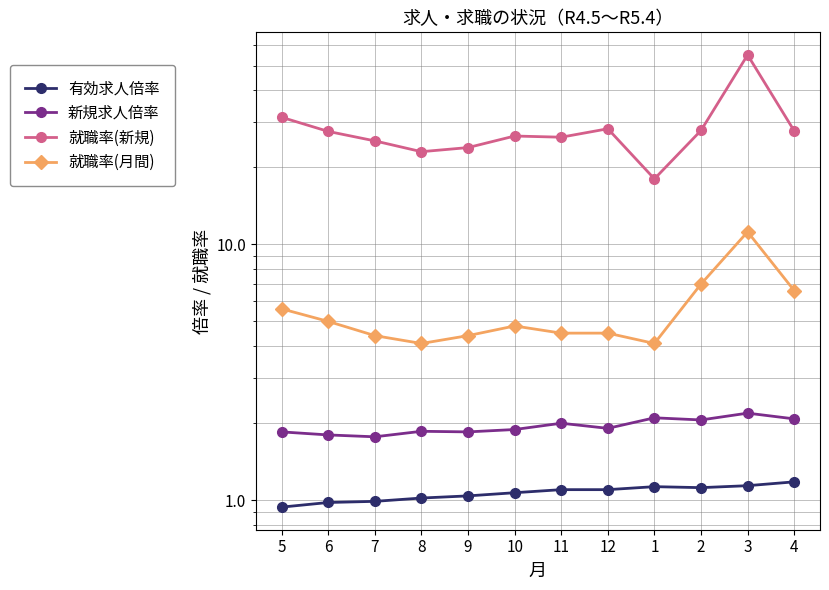

Rank the series at 10 from lowest to highest value.

有効求人倍率, 新規求人倍率, 就職率(月間), 就職率(新規)